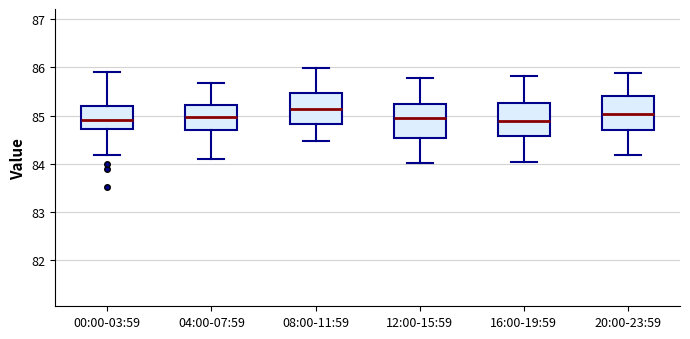

Reading left to right, transcribe this box plot: for each box, give where its median line is, the range the box spans, and where its two whiskers end, as read against the y-axis. The values are not printed on the chart, so give them approximately, as read against the axis.

00:00-03:59: median 84.9, box 84.7 to 85.2, whiskers 84.2 to 85.9
04:00-07:59: median 85.0, box 84.7 to 85.2, whiskers 84.1 to 85.7
08:00-11:59: median 85.1, box 84.8 to 85.5, whiskers 84.5 to 86.0
12:00-15:59: median 85.0, box 84.5 to 85.2, whiskers 84.0 to 85.8
16:00-19:59: median 84.9, box 84.6 to 85.3, whiskers 84.0 to 85.8
20:00-23:59: median 85.0, box 84.7 to 85.4, whiskers 84.2 to 85.9